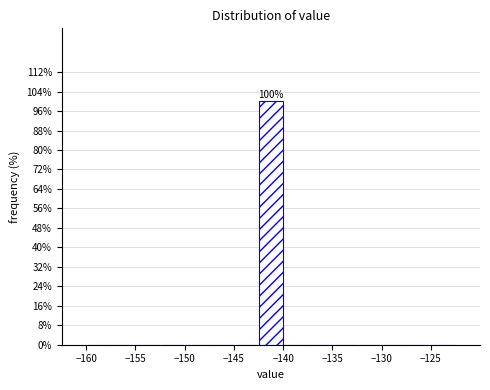

Over which range of the x-axis is the bar tallest?

-142.5 to -140.0